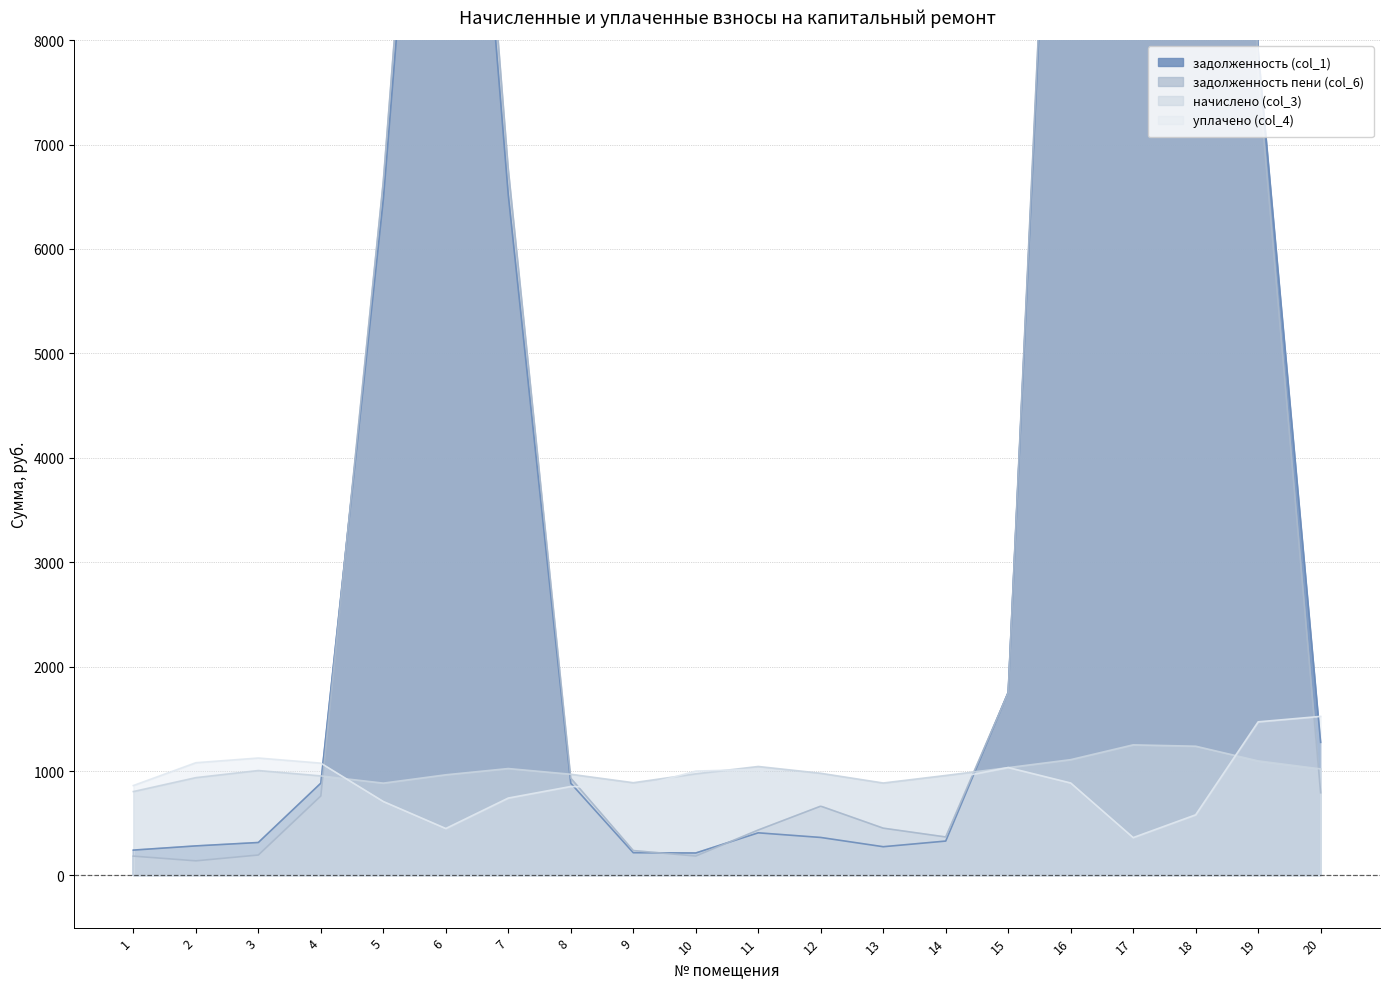

The value of начислено (col_3) at 7 is 1364.7. True or false?

False